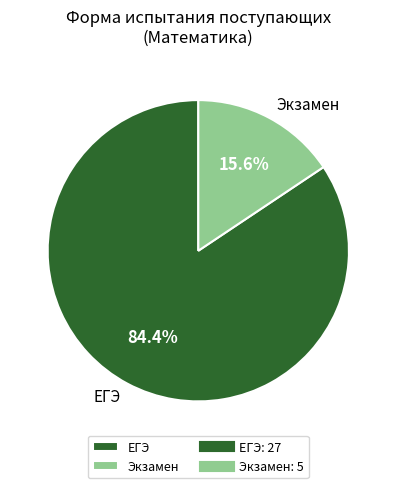

Rank the categories by value from lowest to highest.

Экзамен, ЕГЭ